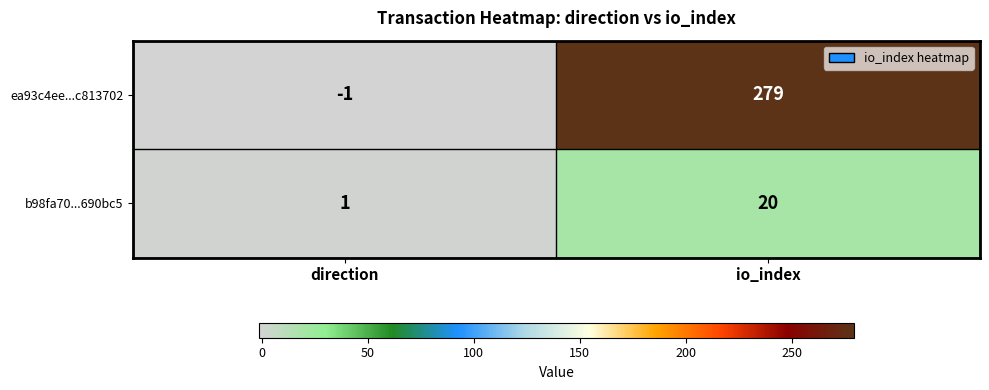

What is the smallest value displayed?

-1